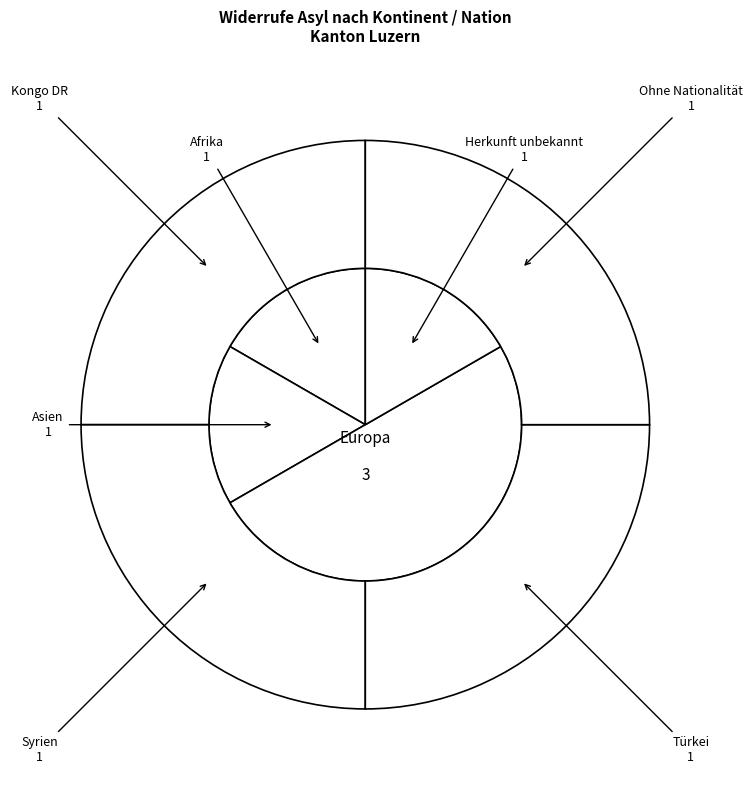

Is there a majority slice in this chart?

No